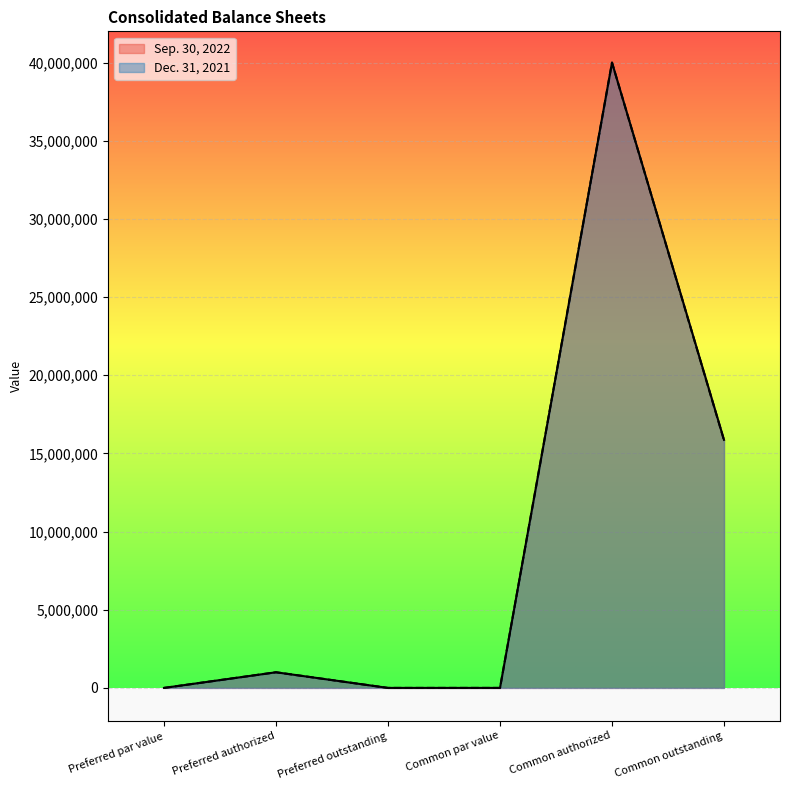

What is the label of the 1st point from the right?

Common outstanding